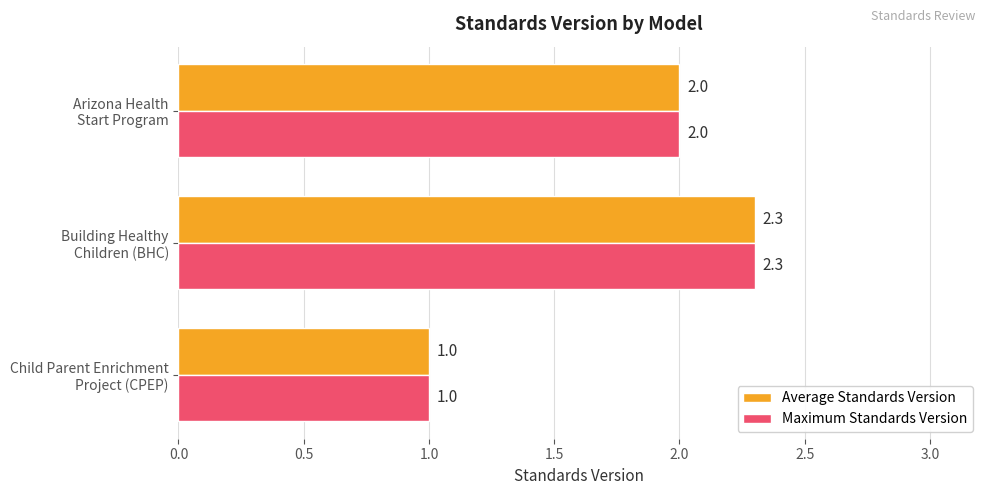

What is the maximum value for Maximum Standards Version?

2.3